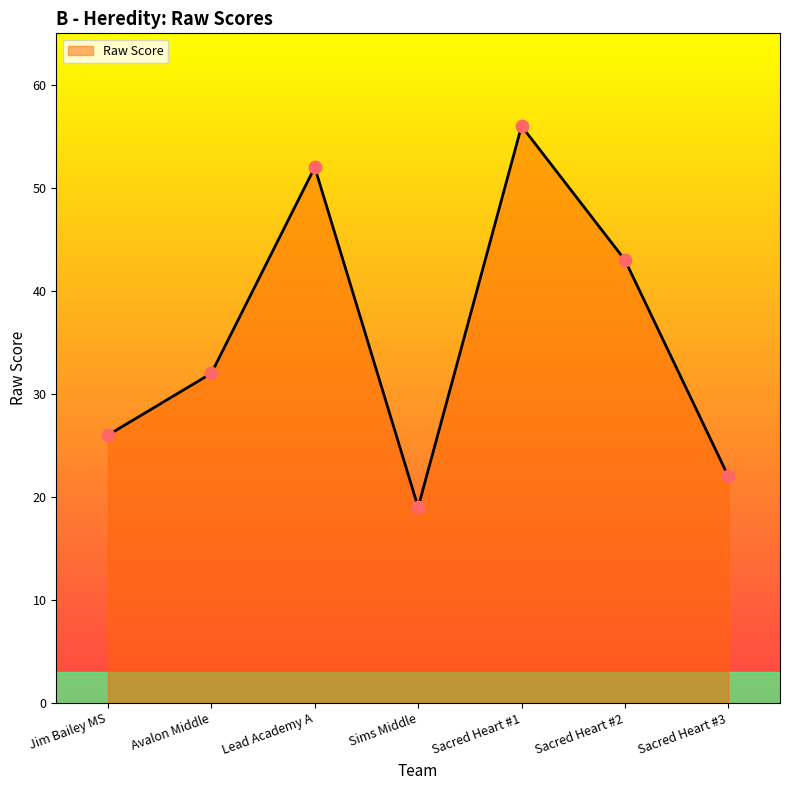

Which has a higher value, Sims Middle or Avalon Middle?

Avalon Middle